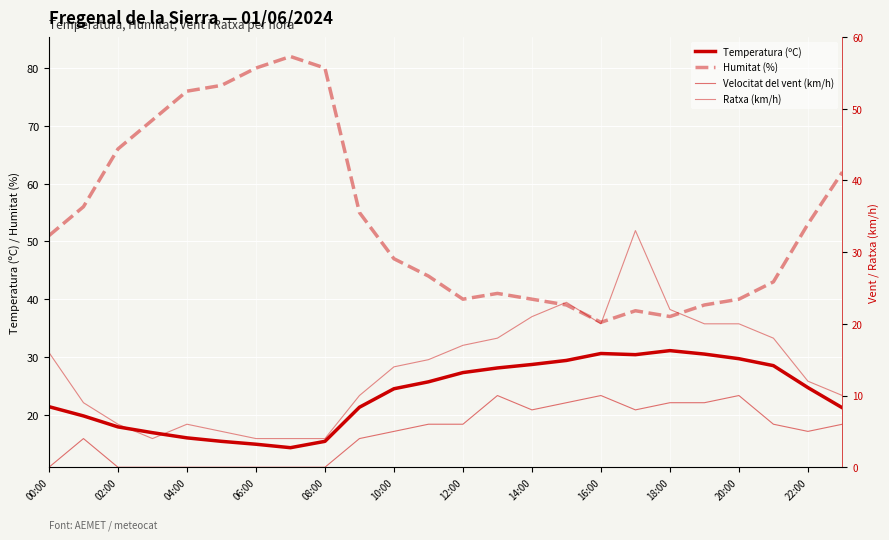

Which series has the largest range (max minus min)?

Humitat (%)